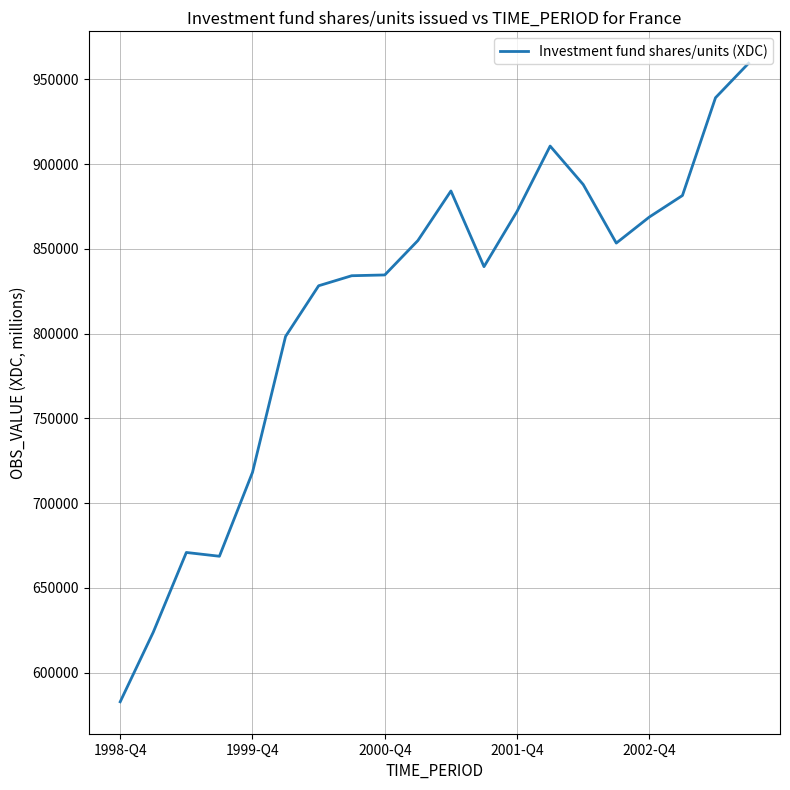

What is the maximum value shown in the chart?

959475